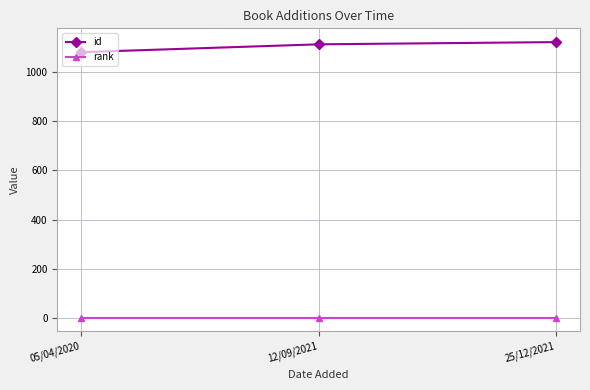

Is it true that id equals 1081 at 05/04/2020?

True